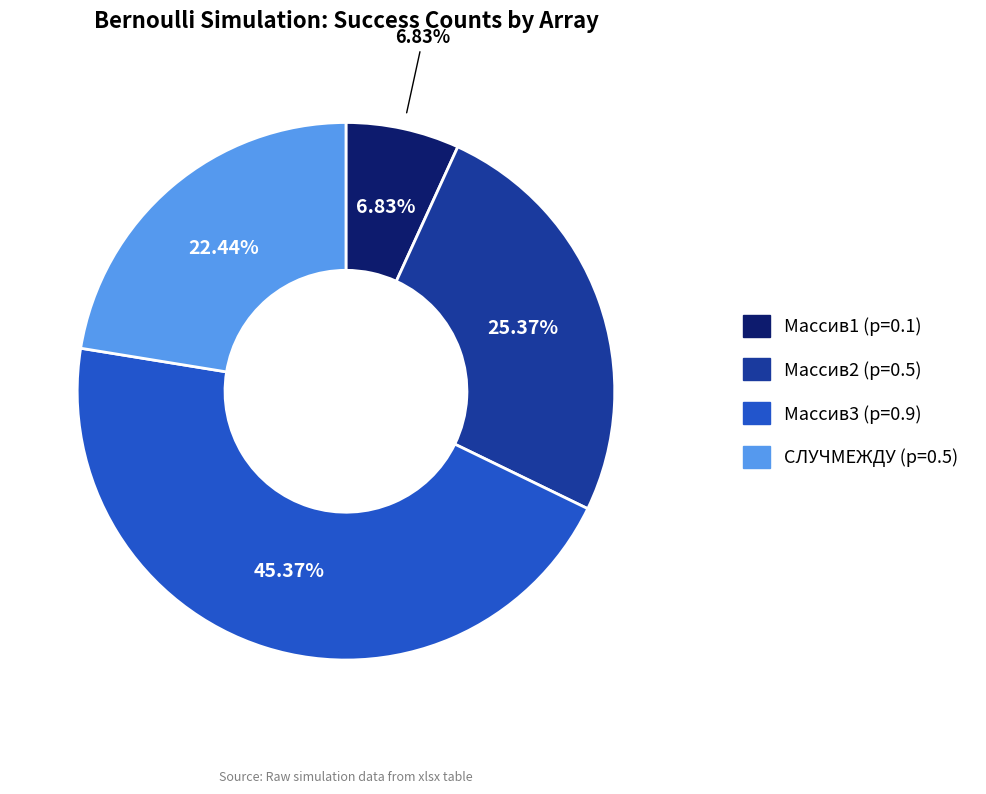

Between Массив3 (p=0.9) and СЛУЧМЕЖДУ (p=0.5), which is larger?

Массив3 (p=0.9)